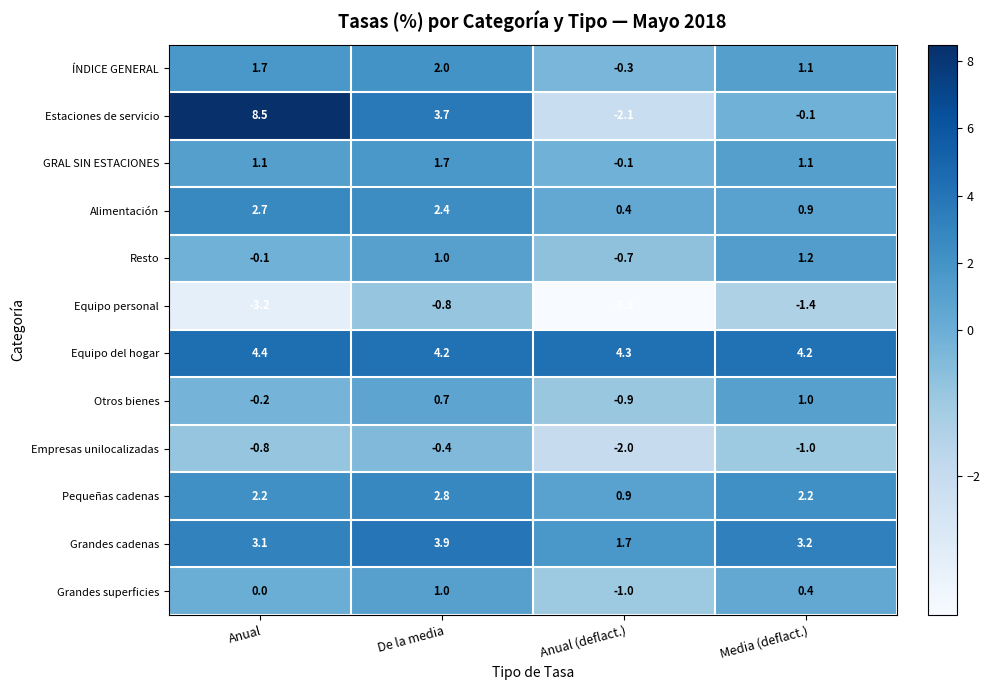

Which category has the lowest value across all series?

Anual (deflact.)